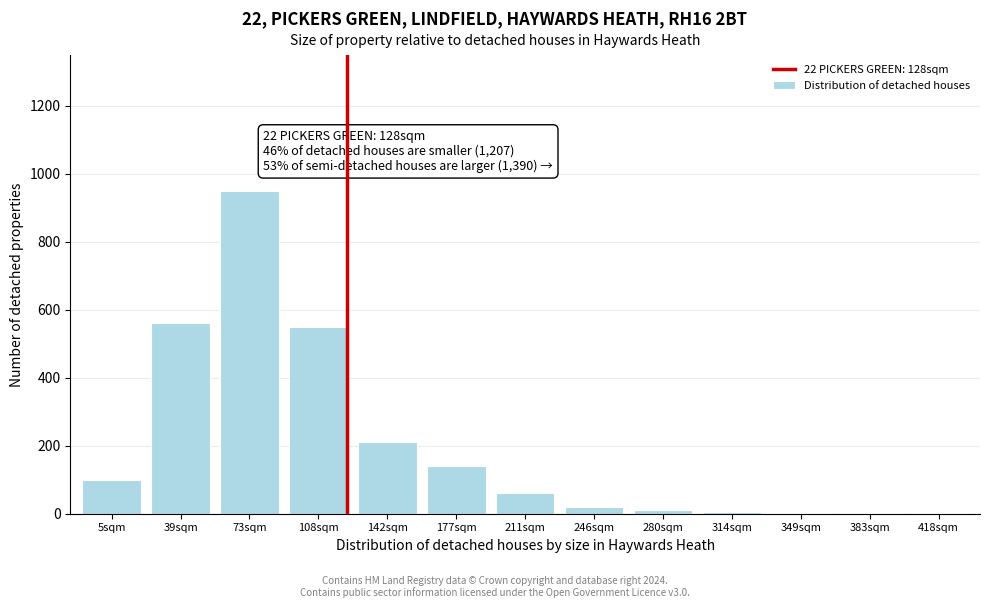

What is the maximum value shown in the chart?

950